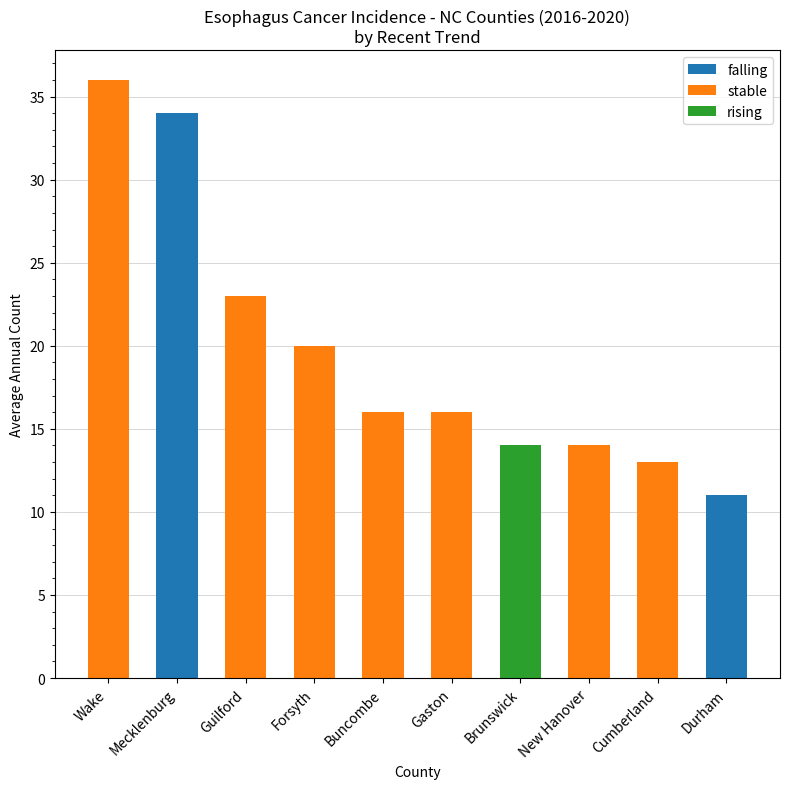

Which has a higher value, New Hanover or Forsyth?

Forsyth